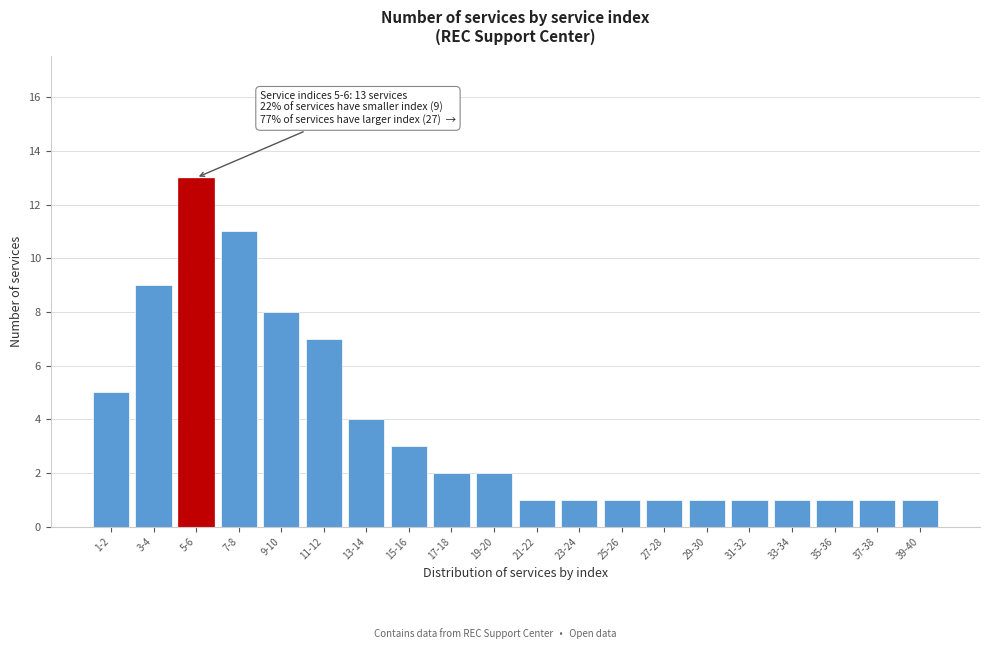

Reading left to right, extract all data points from this chart.

5	9	13	11	8	7	4	3	2	2	1	1	1	1	1	1	1	1	1	1